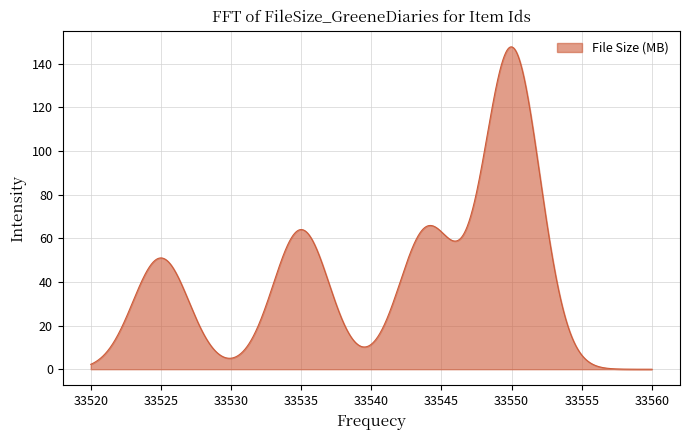

What is the maximum value shown in the chart?

147.7